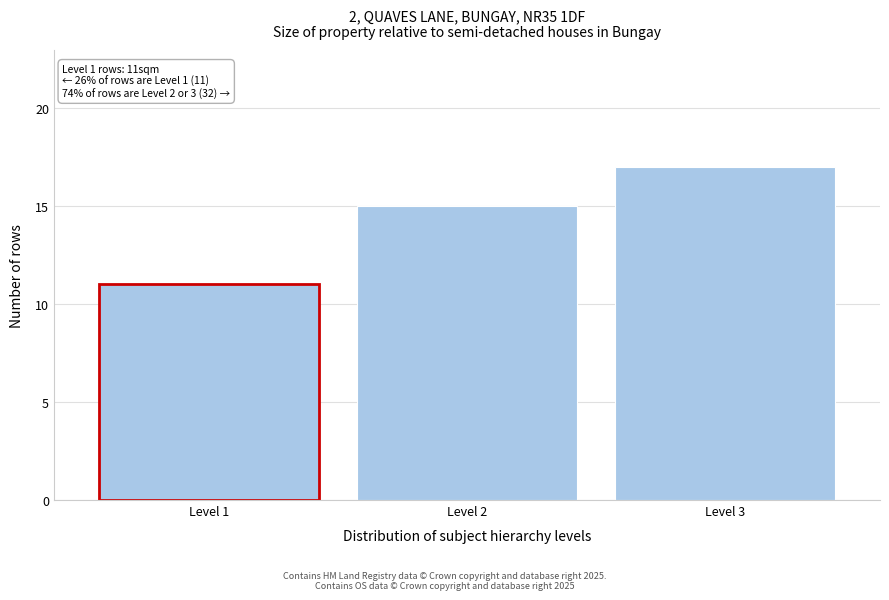

Reading left to right, transcribe all the data shown in this chart.

11	15	17